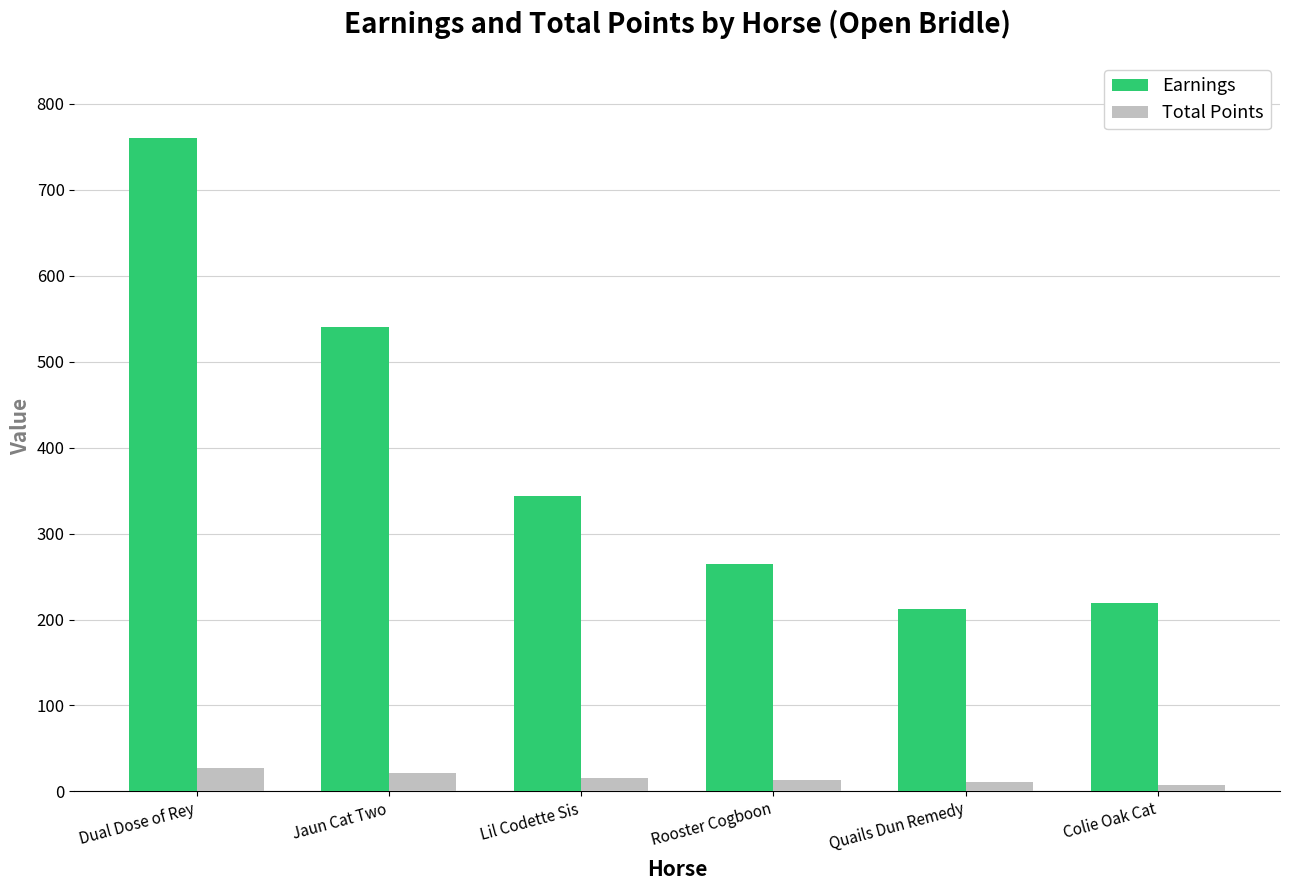

Between Dual Dose of Rey and Rooster Cogboon, which series saw the biggest shift?

Earnings